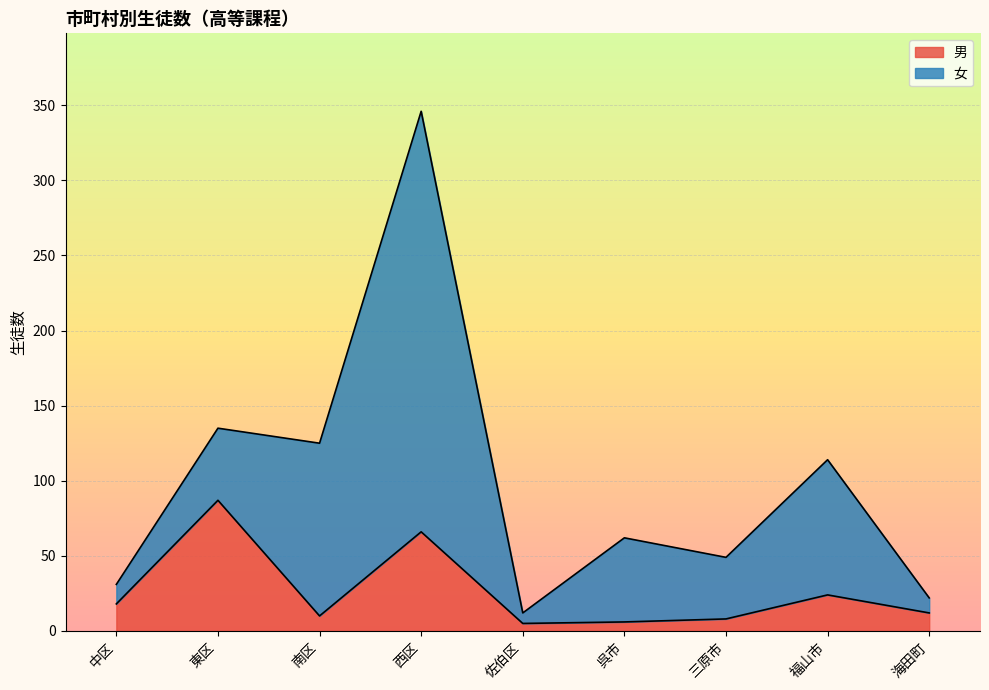

How many lines are shown in the chart?

2